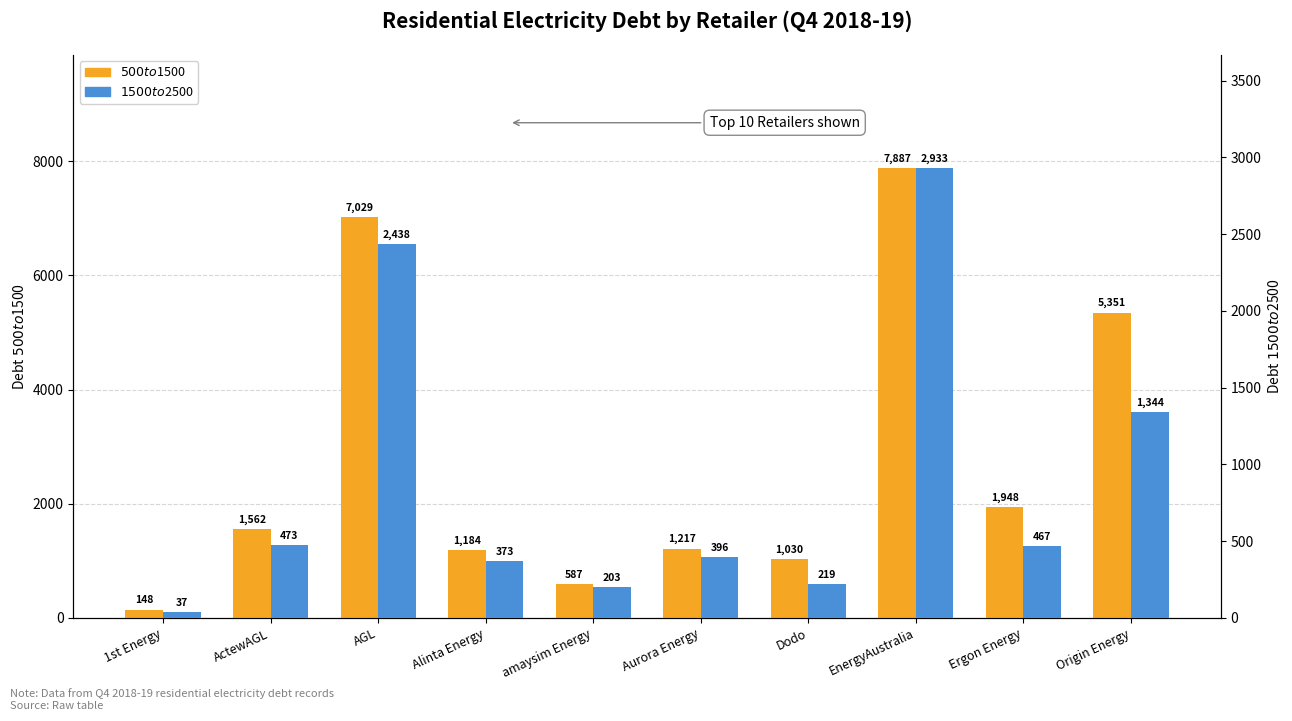

At which label does $1500 to $2500 first exceed 467?

ActewAGL